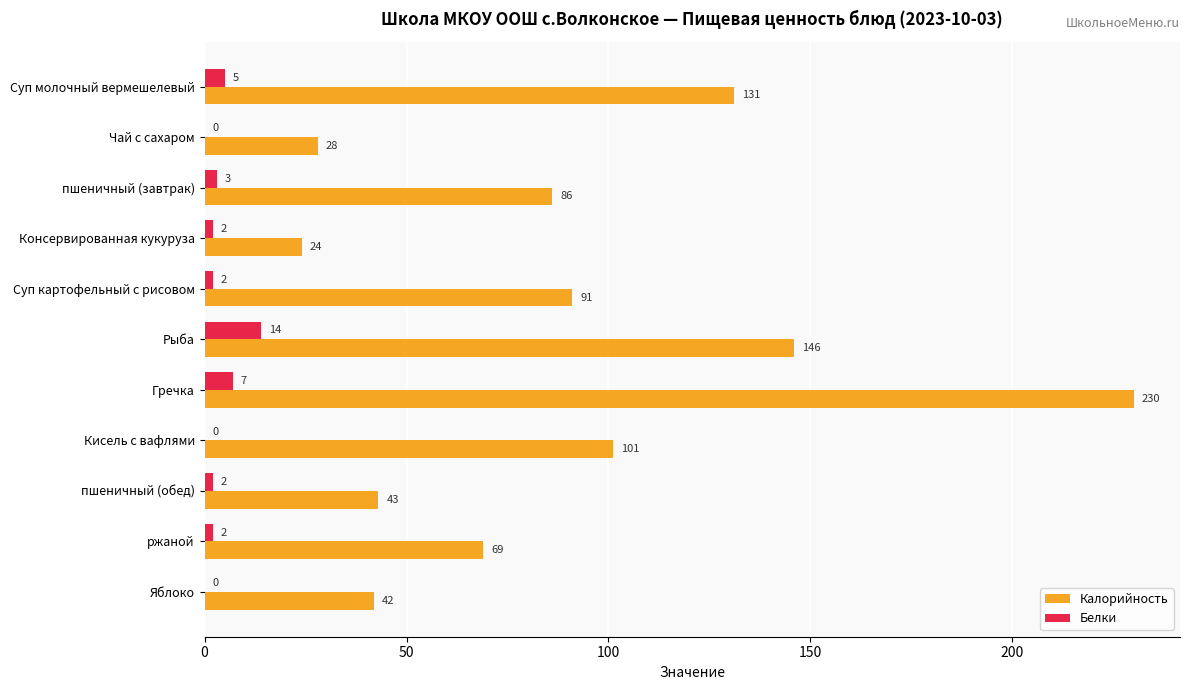

At which category is the sum across all series the highest?

Гречка